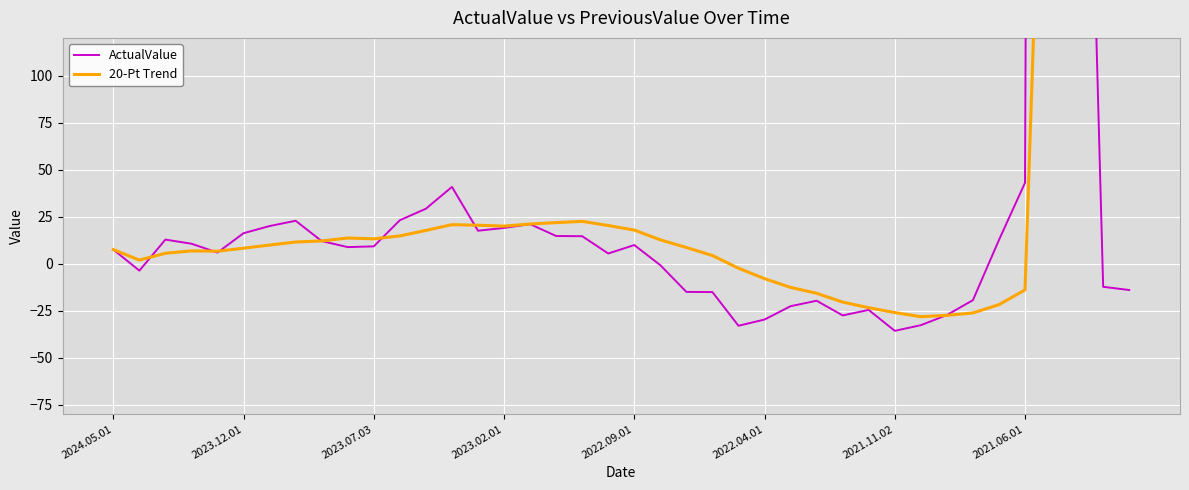

How many intersections are there between ActualValue and 20-Pt Trend?

8